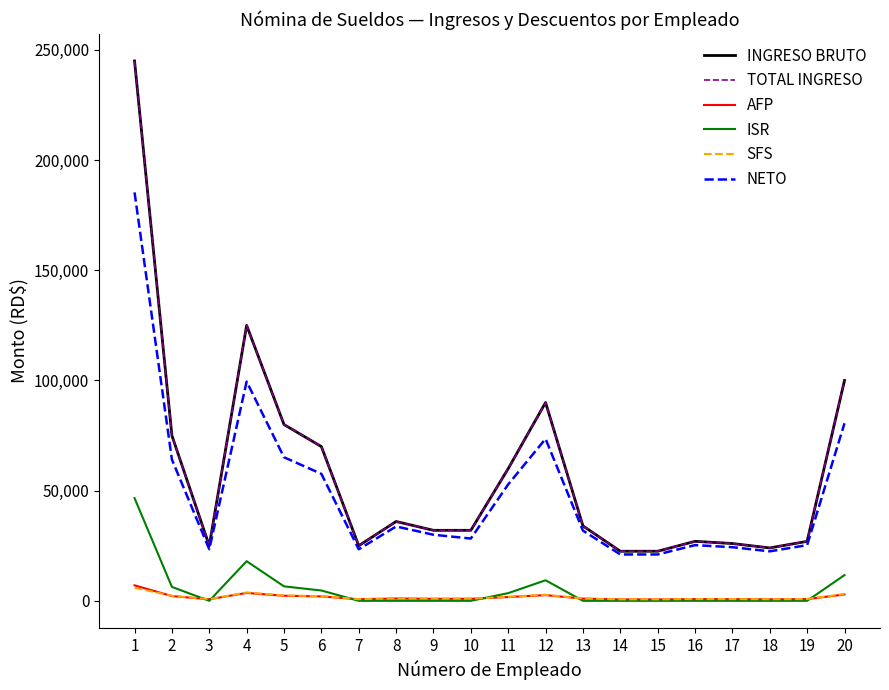

Is this an area chart (filled region under the line)?

No